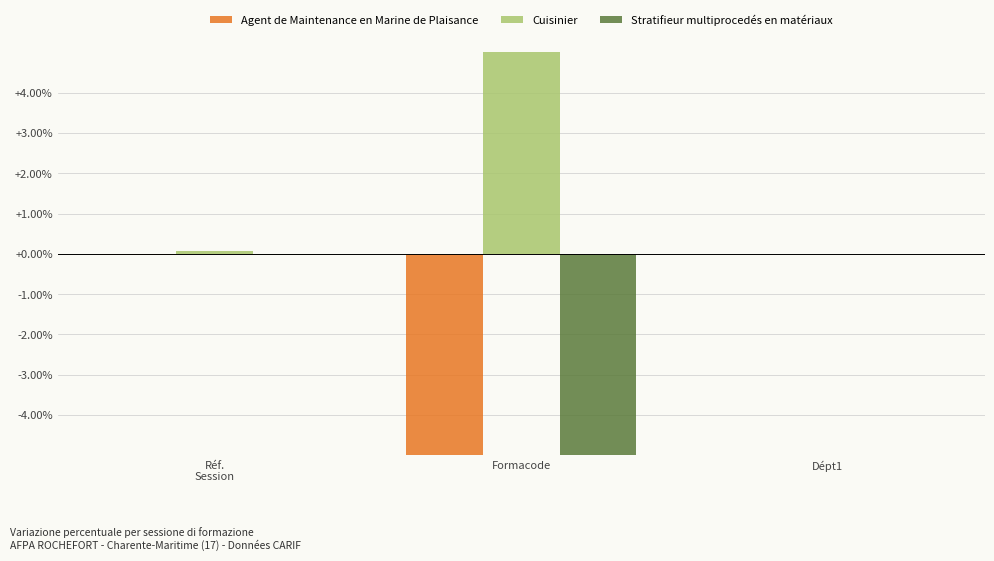

How many bars are there in total?

9